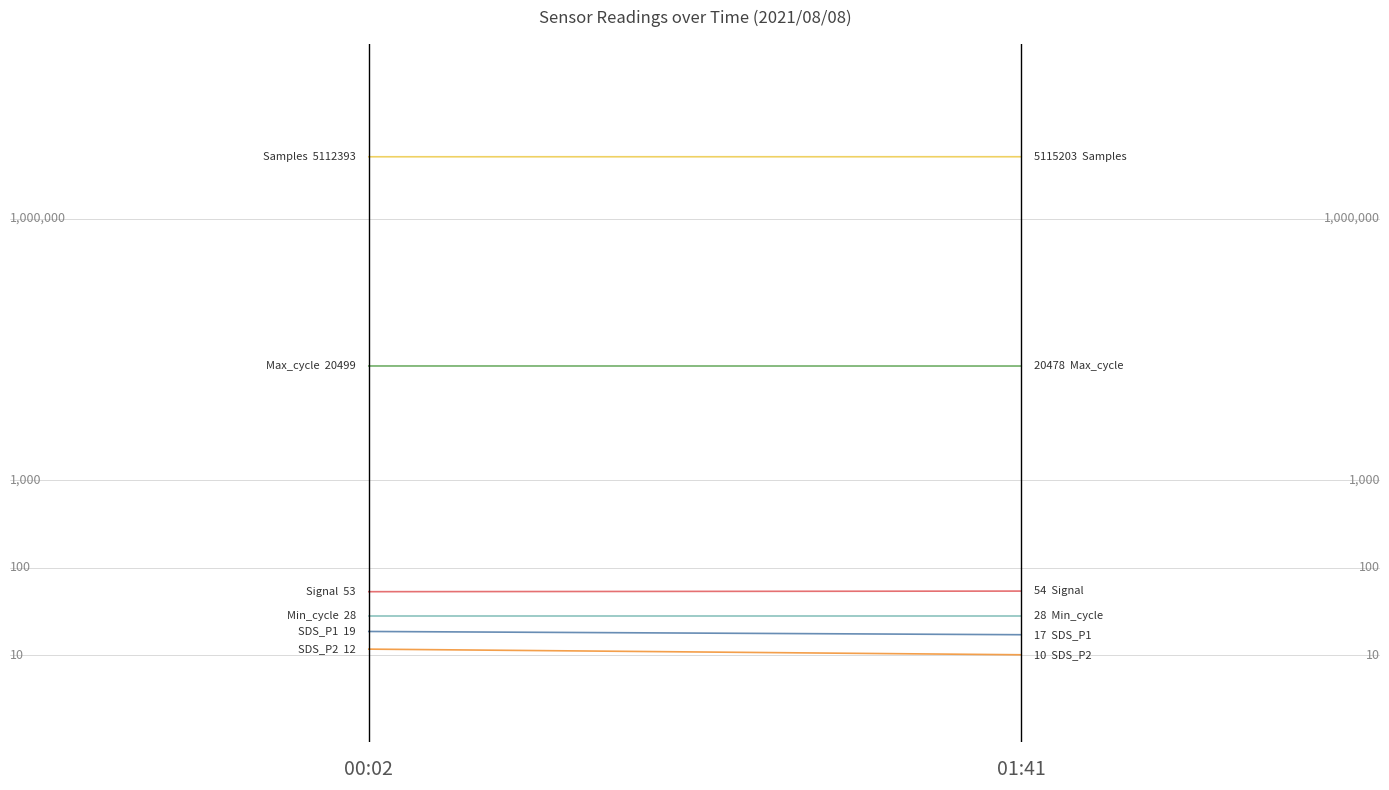

Where is Signal nearest to the value 53?

00:02